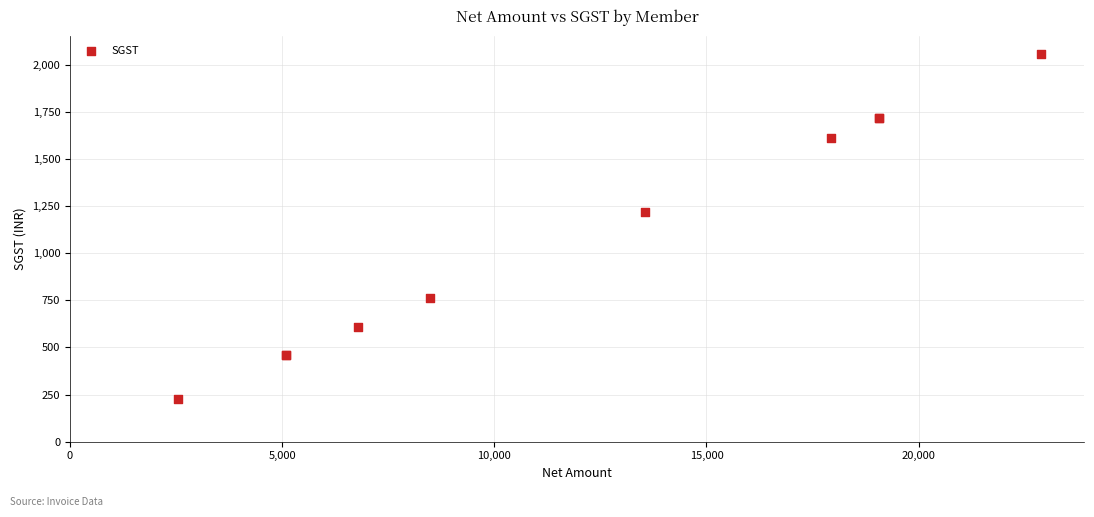

What Y value in the scatter plot is closest to 1144?

1220.3